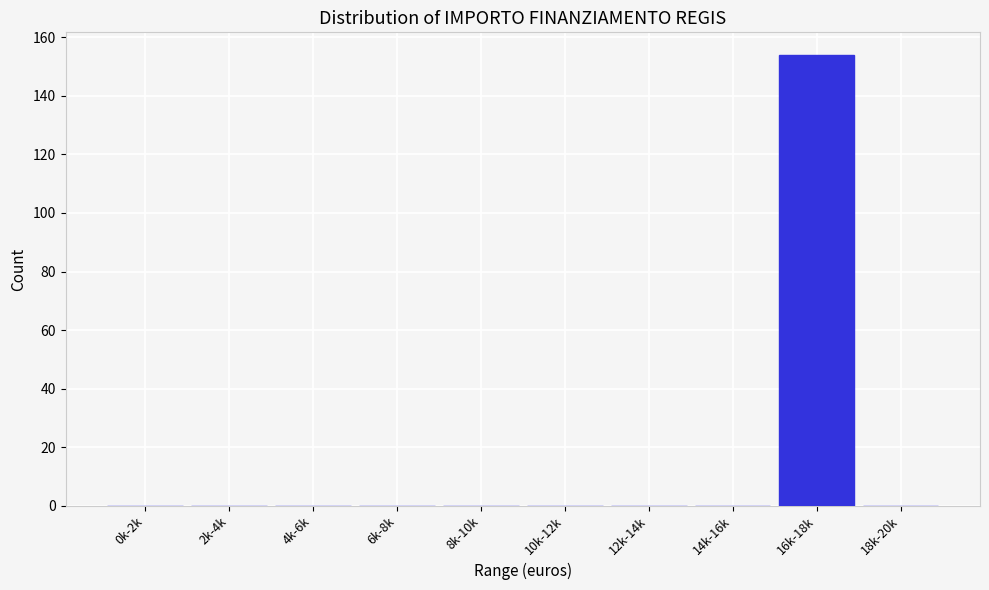

Reading right to left, extract all data points from this chart.

18k-20k=0	16k-18k=154	14k-16k=0	12k-14k=0	10k-12k=0	8k-10k=0	6k-8k=0	4k-6k=0	2k-4k=0	0k-2k=0